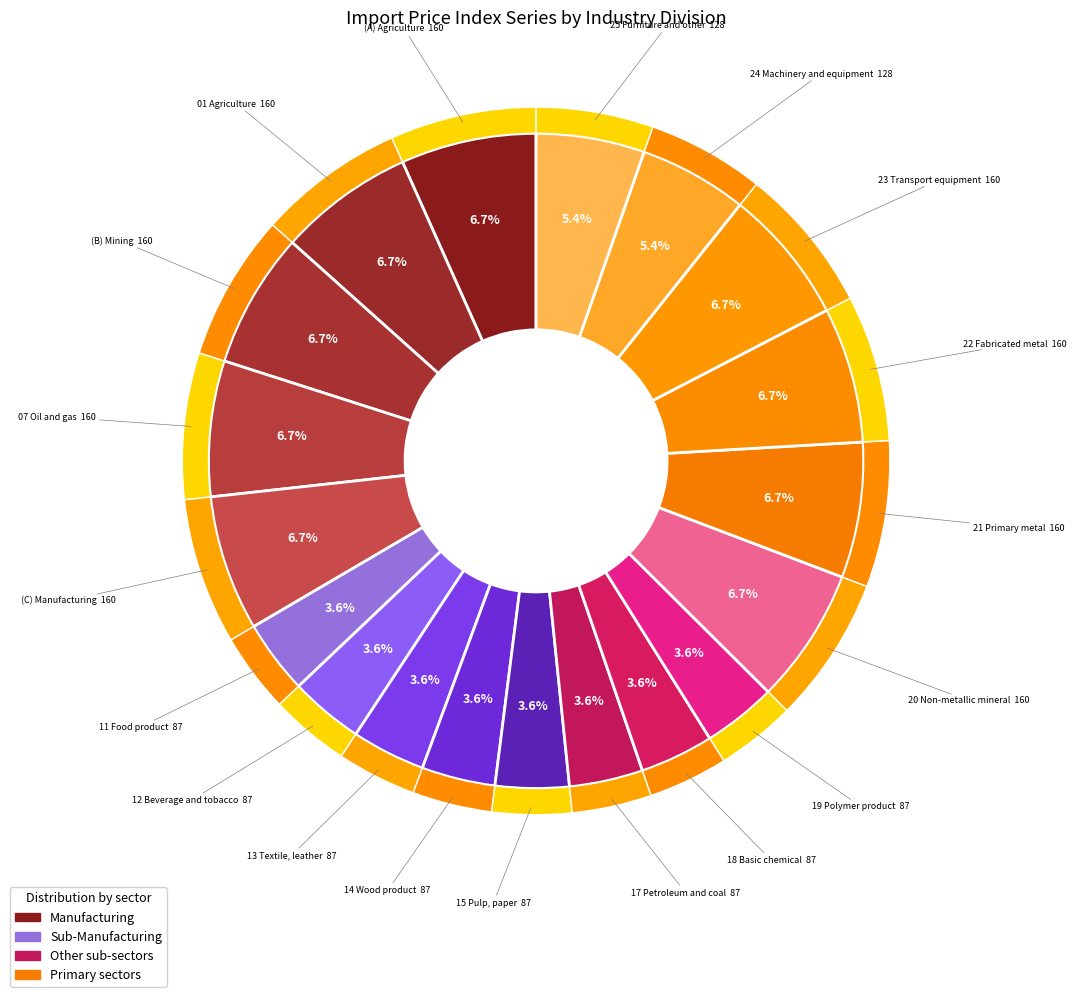

To the nearest percent, what is the average slice percentage?

5%